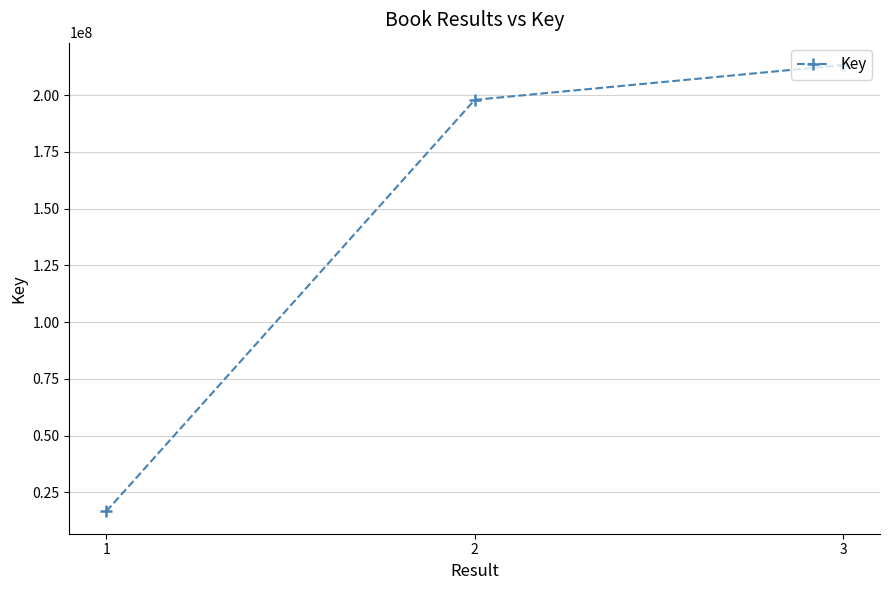

What is the sum of all values?

427736617